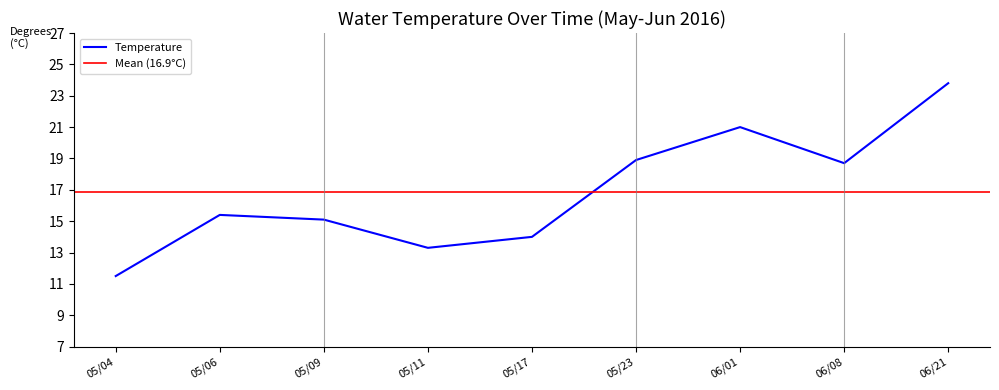

What is the sum of all values?

151.7